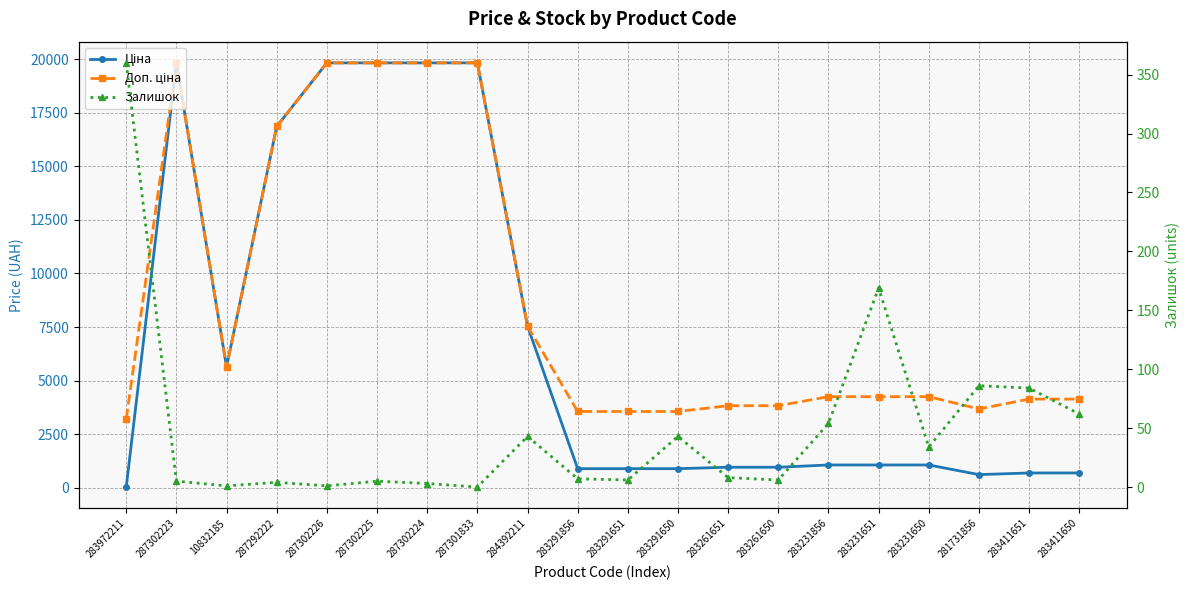

At 287302223, list the series in order from largest to smallest.

Ціна, Доп. ціна, Залишок